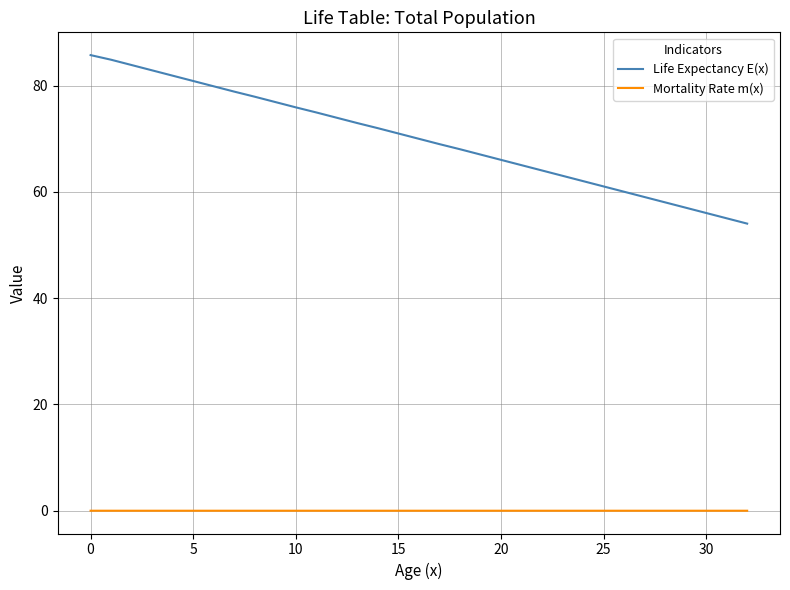

Which series has the largest total across all categories?

Life Expectancy E(x)